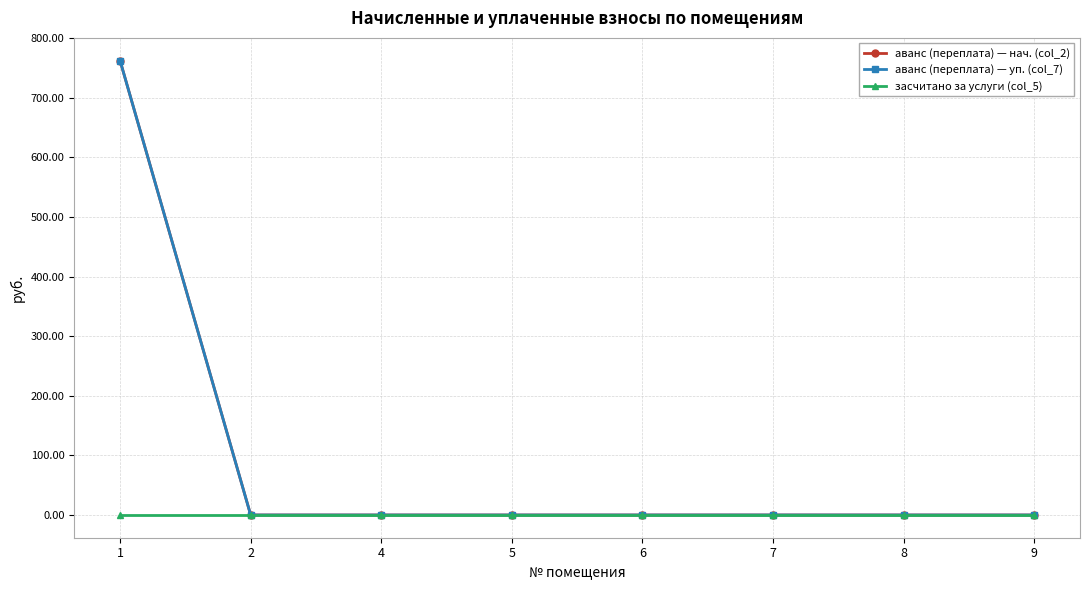

Is the value of аванс (переплата) — уп. (col_7) at 7 greater than the value of засчитано за услуги (col_5) at 1?

Yes